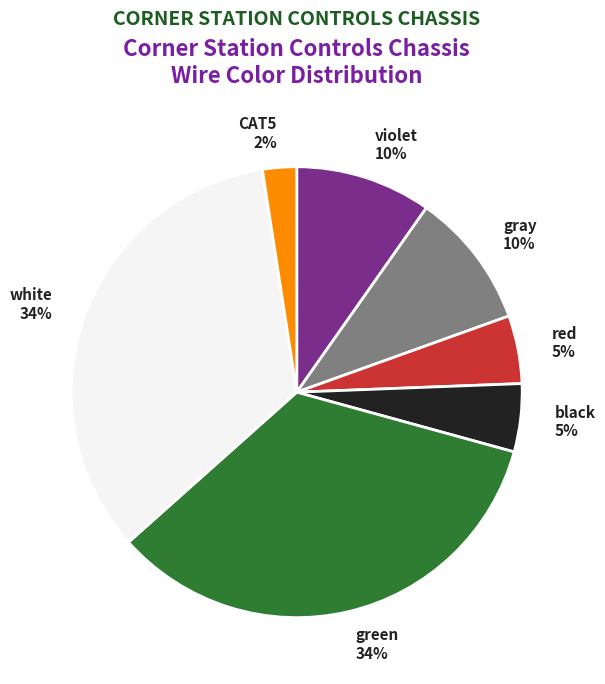

To the nearest percent, what is the difference between the largest and smallest slice percentages?

32%